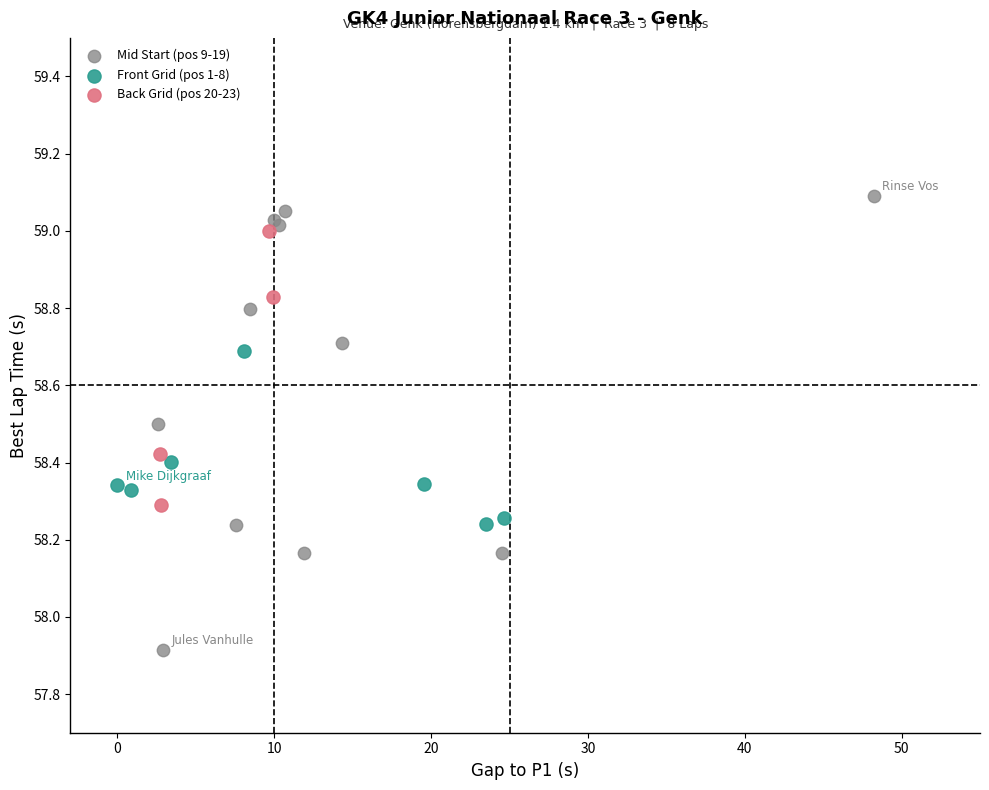

Which series has the largest Y range (max minus min)?

Mid Start (pos 9-19)